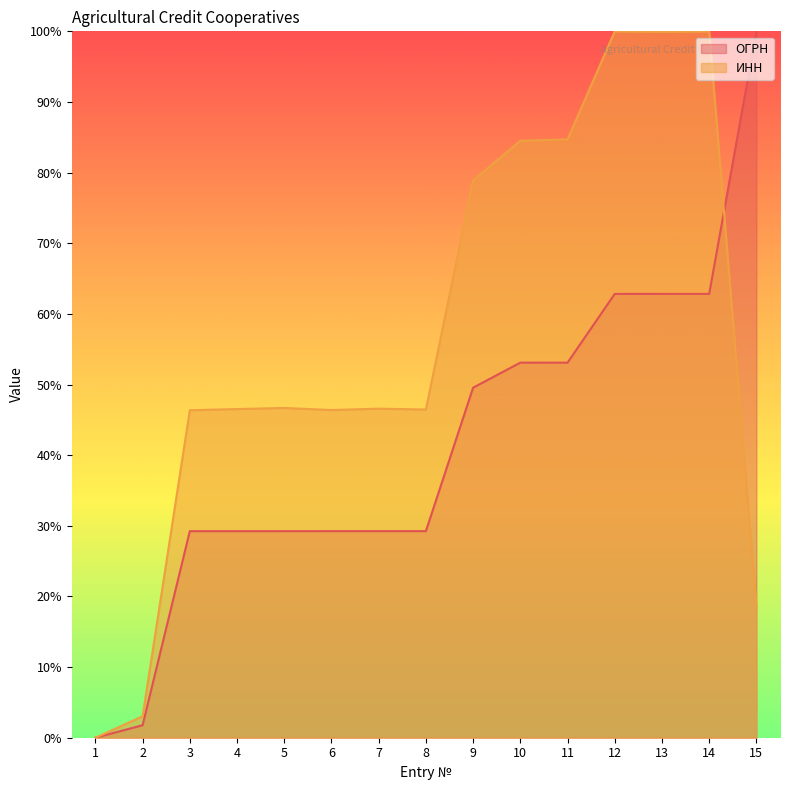

What is the difference between the second highest and second lowest values in the ОГРН series?

61.1